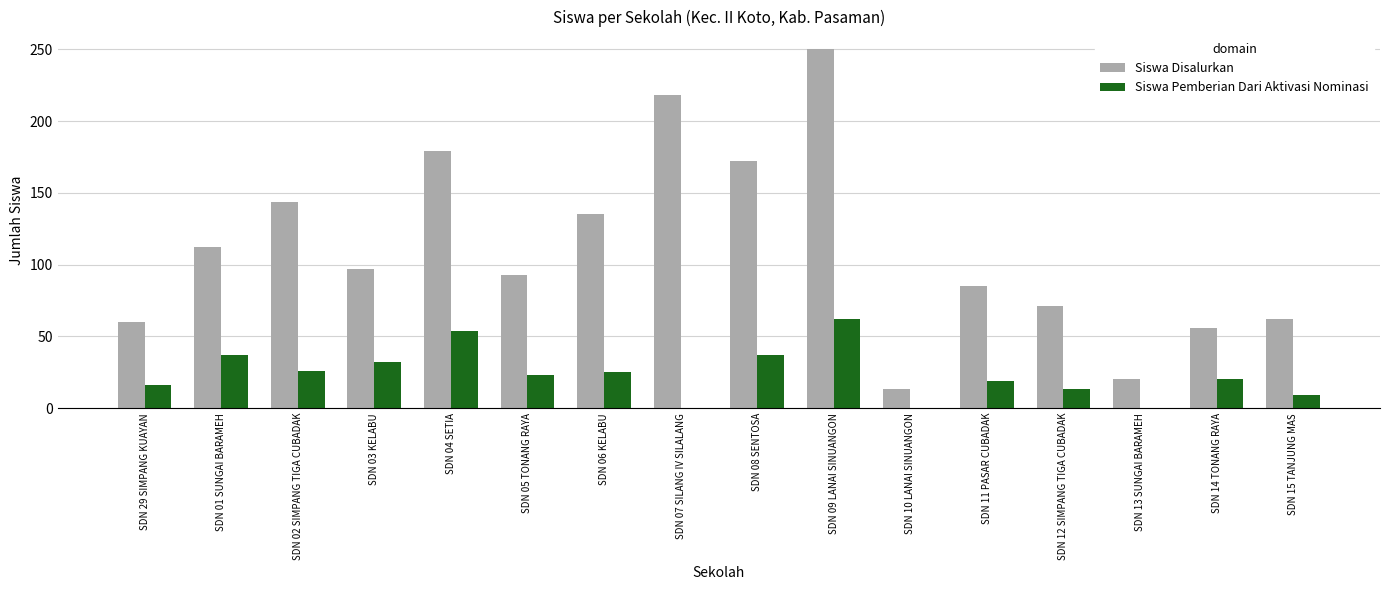

Are the bars horizontal?

No